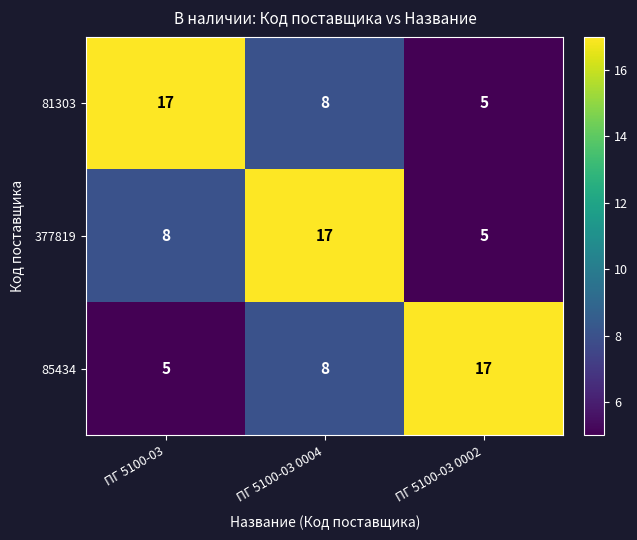

The 81303 series shows 17 at ПГ 5100-03. True or false?

True